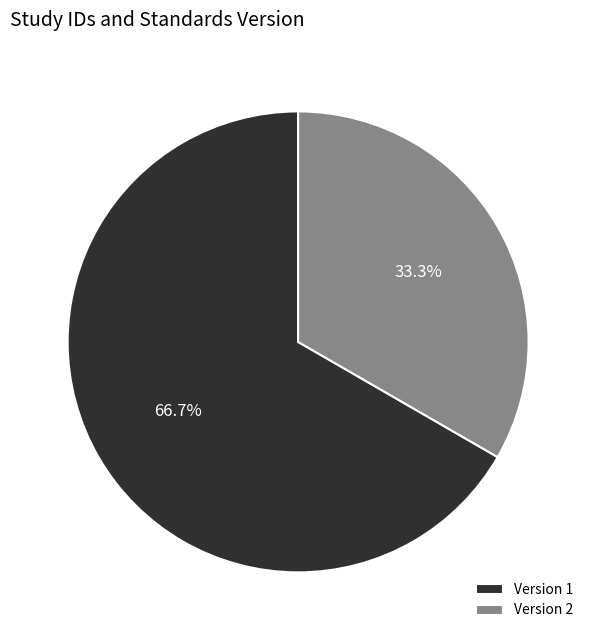

What is the total percentage of Version 2 and Version 1?

100.0%